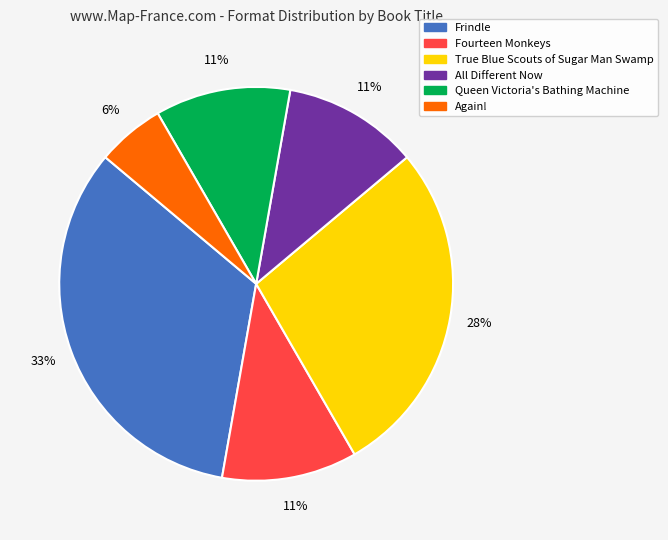

Which has a higher value, Again! or All Different Now?

All Different Now